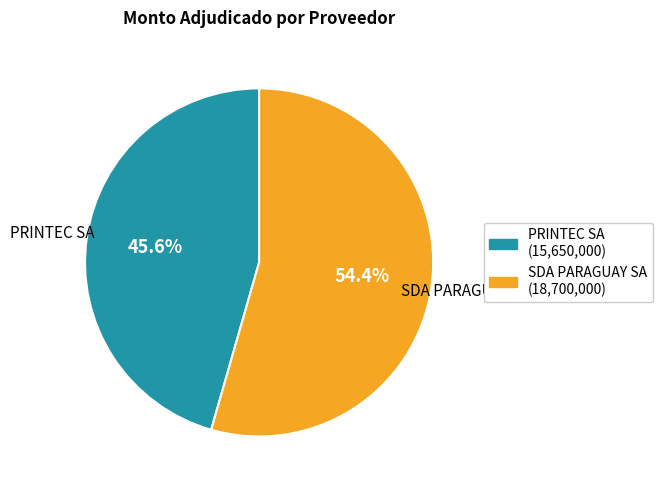

Rank the categories by value from lowest to highest.

PRINTEC SA, SDA PARAGUAY SA